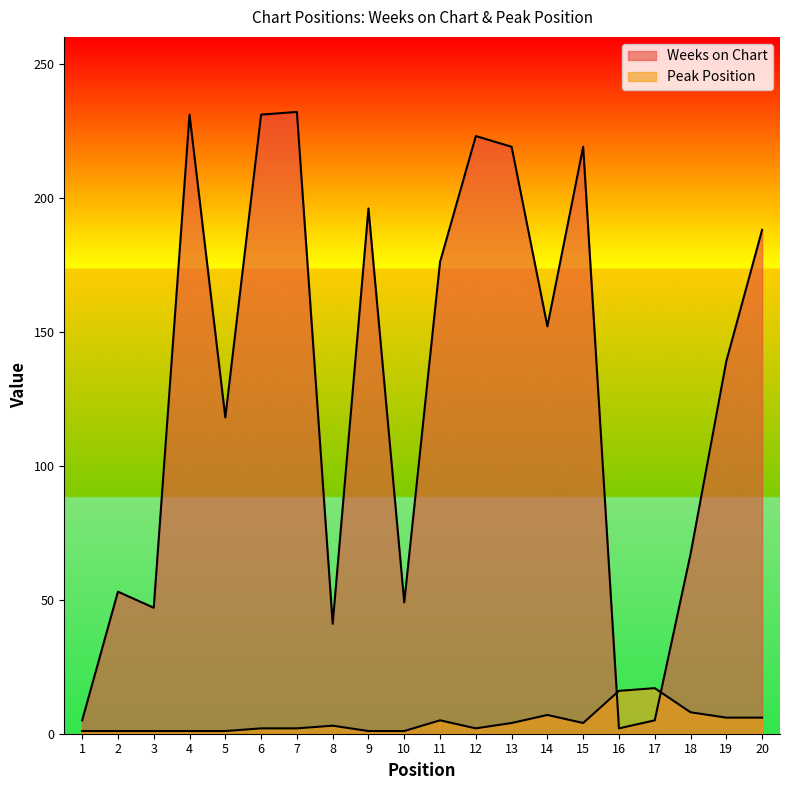

What are all the series names shown in the legend?

Weeks on Chart, Peak Position